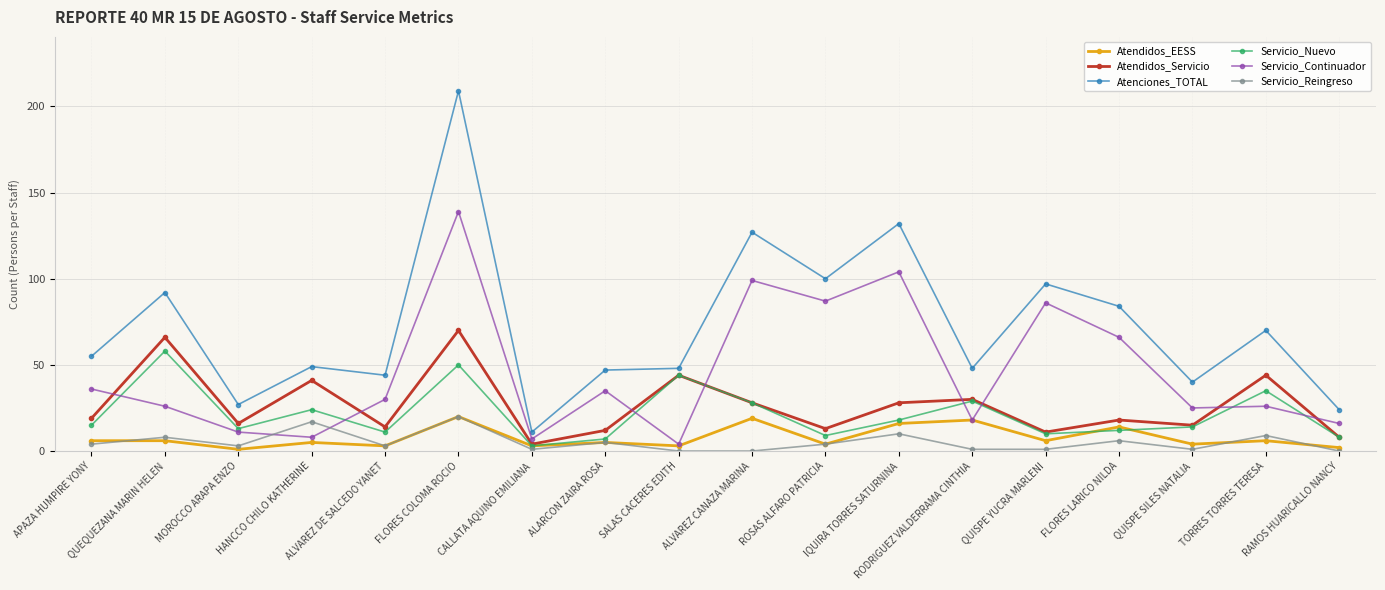

What is the approximate value of Atendidos_Servicio at IQUIRA TORRES SATURNINA?

28